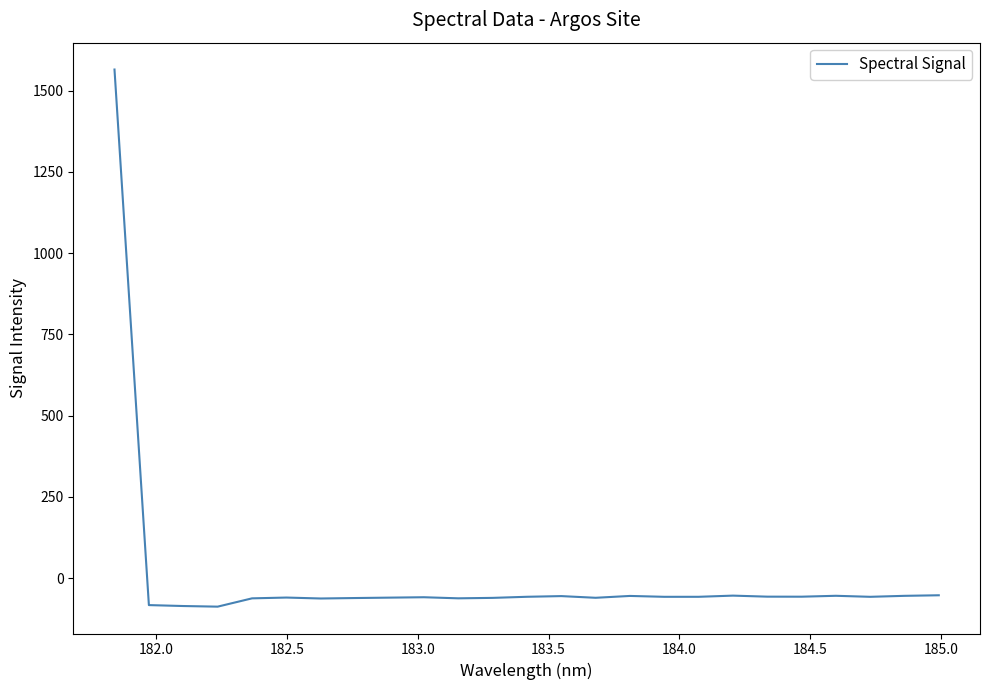

What is the minimum value shown in the chart?

-88.0